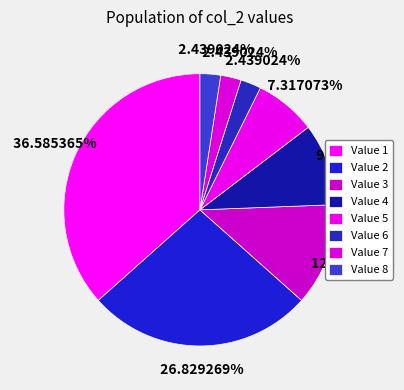

Is there any slice that represents more than half of the pie?

No